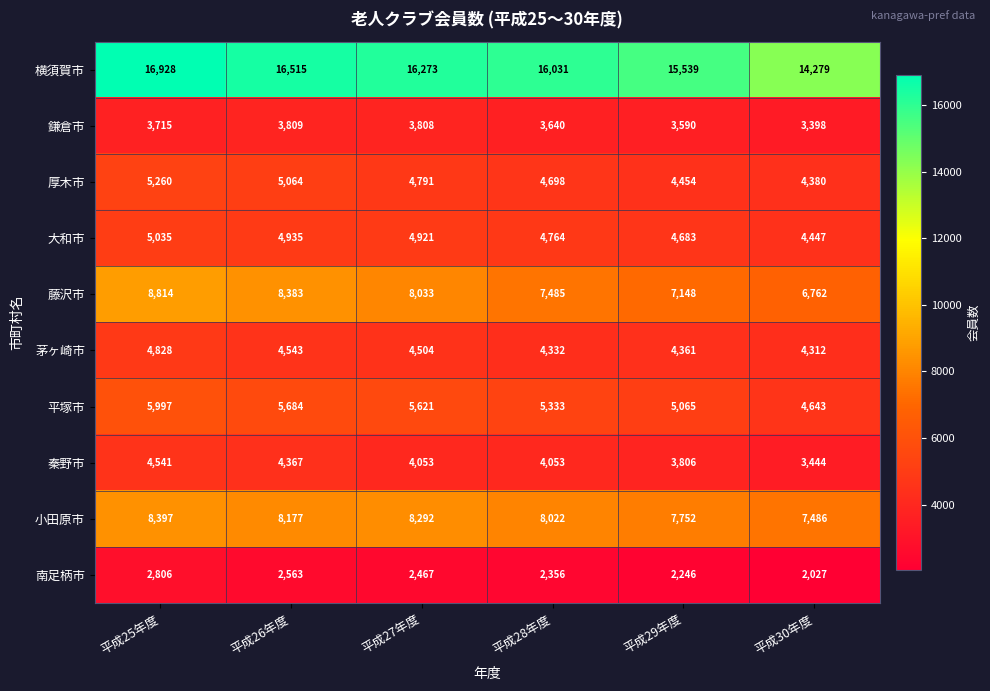

What is the approximate value of 藤沢市 at 平成27年度, to the nearest 50?

8050